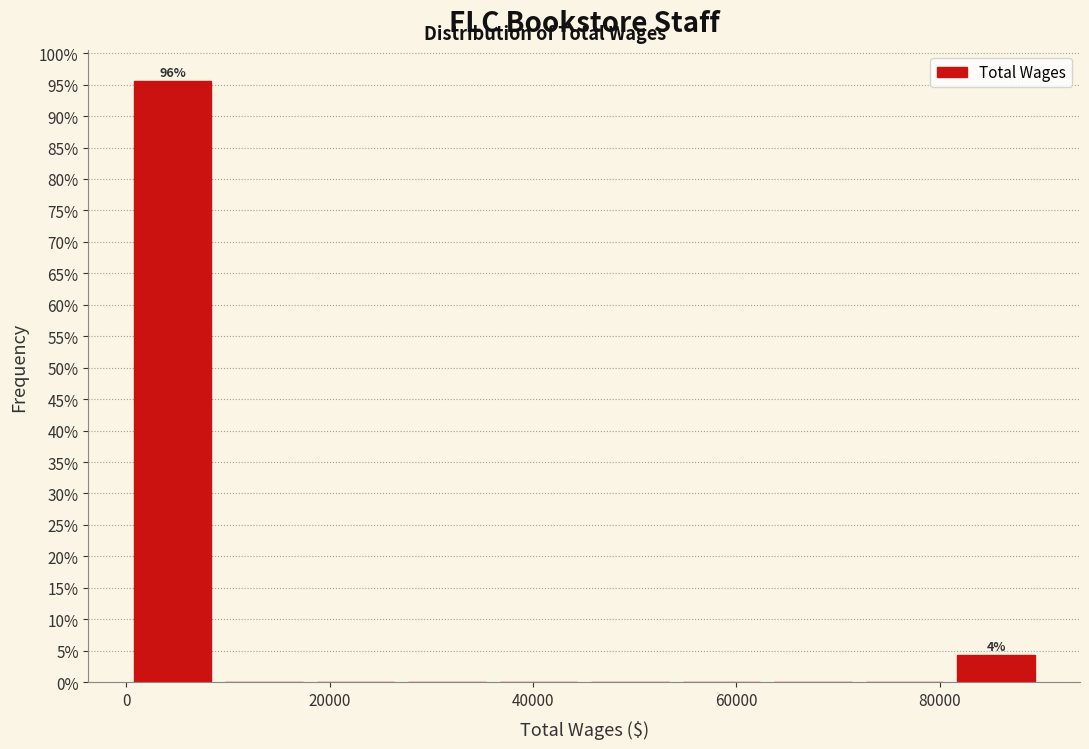

Which range on the x-axis has the tallest bar?

0 to 10000